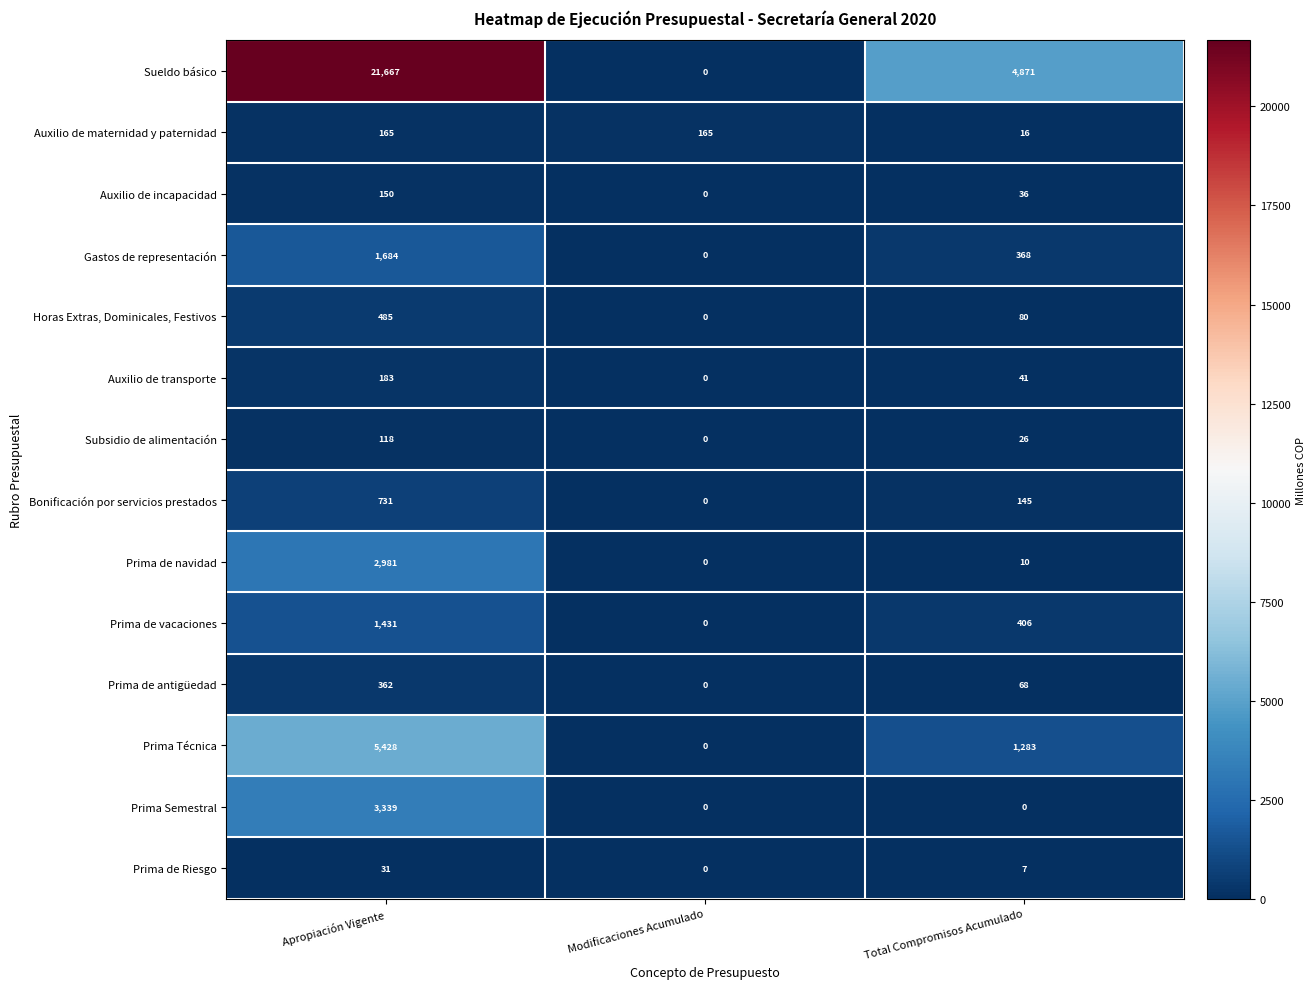

The Auxilio de maternidad y paternidad series shows 165 at Apropiación Vigente. True or false?

True